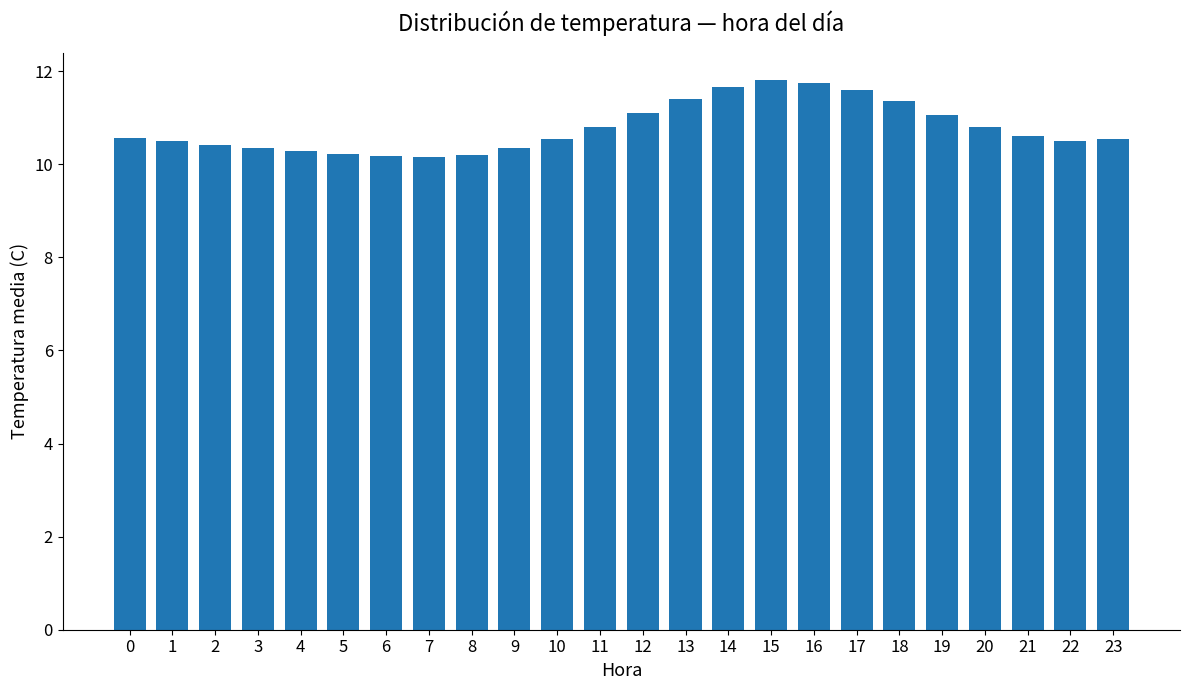

What is the greatest value displayed?

11.8